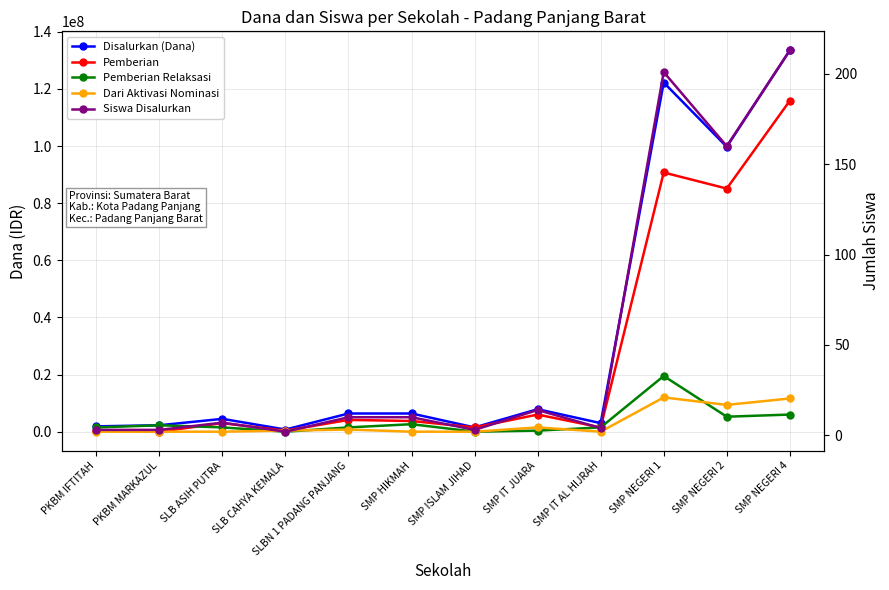

The value of Siswa Disalurkan at SMP IT JUARA is 14. True or false?

True